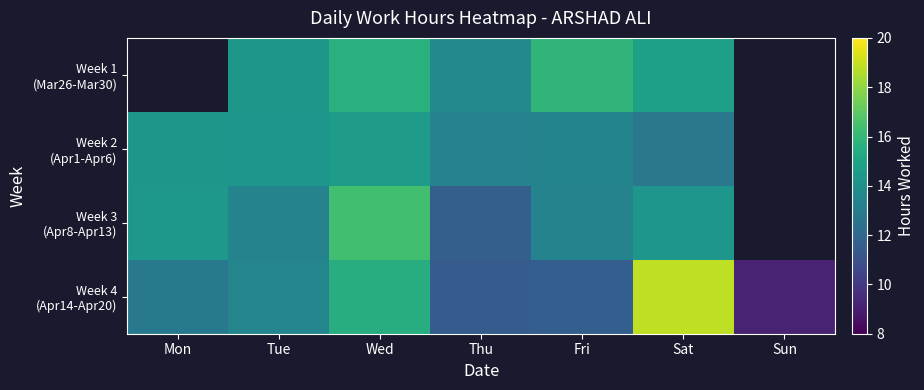

Which series changed the most between Thu and Fri?

Week 1 (Mar26-Mar30)